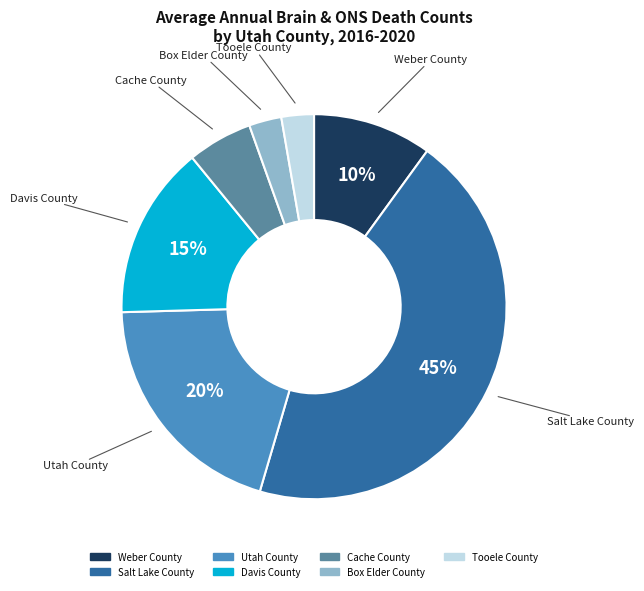

Is there any slice that represents more than half of the pie?

No